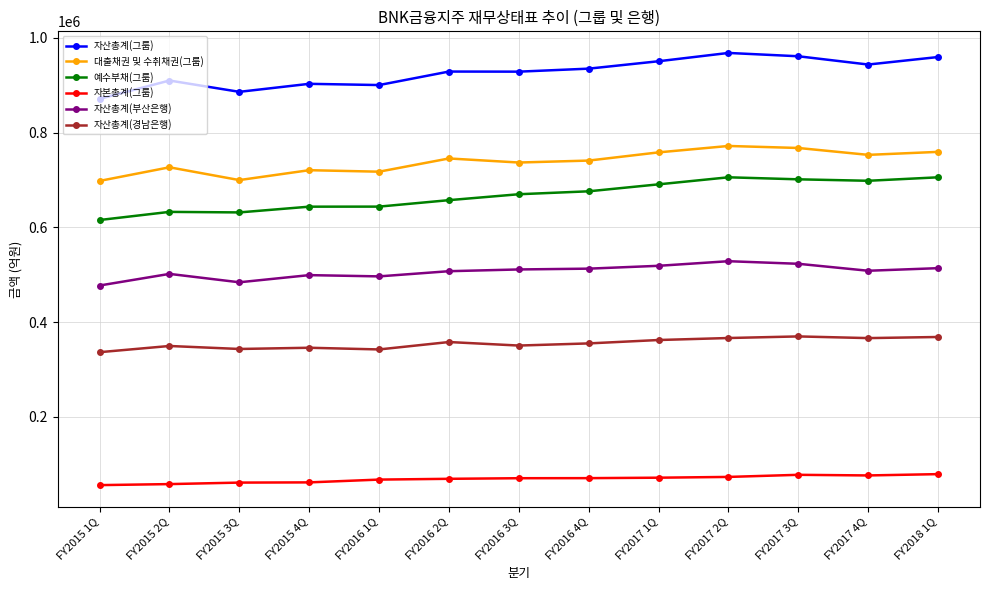

What is the sum of all 대출채권 및 수취채권(그룹) values?

9594813